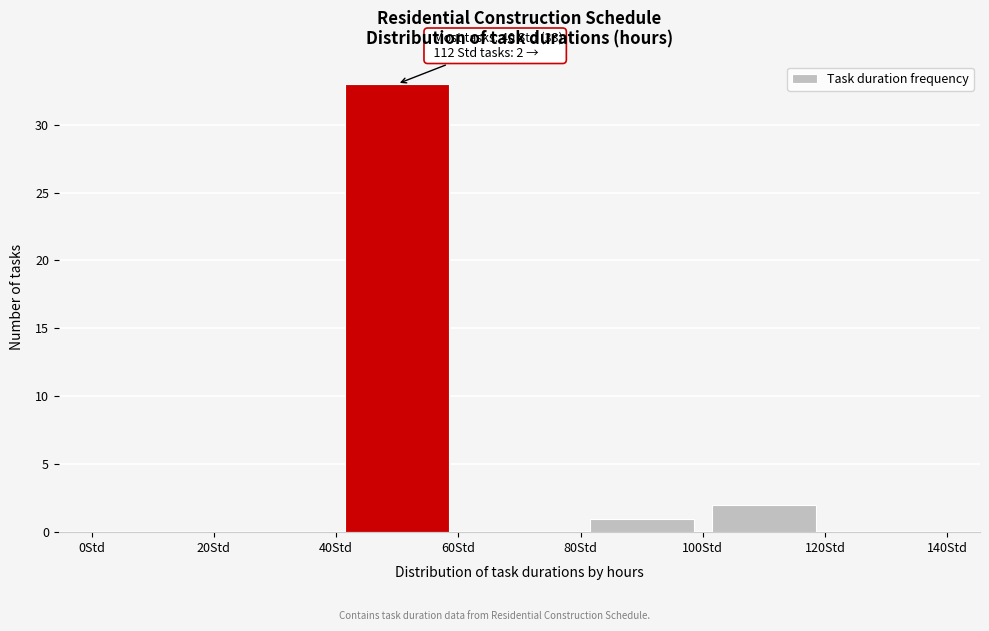

Which range on the x-axis has the tallest bar?

40 to 60